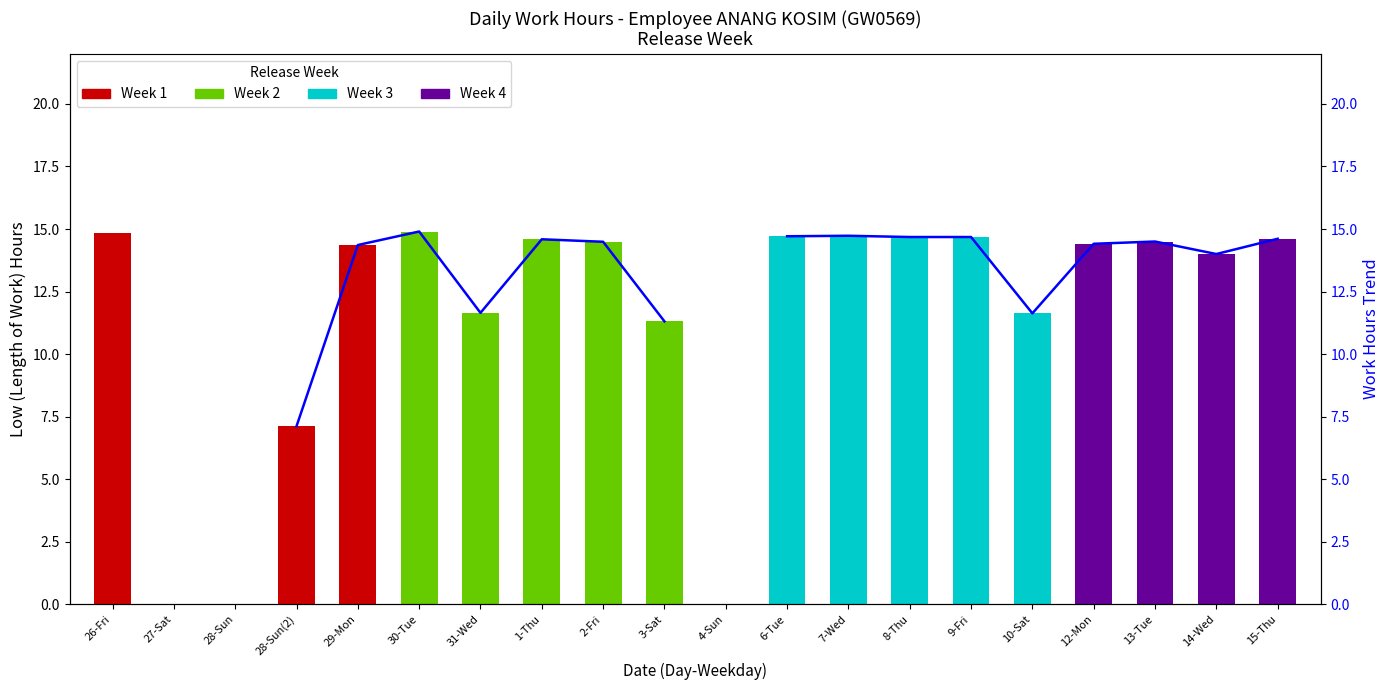

How many data points in Work Hours Trend are above 14?

12